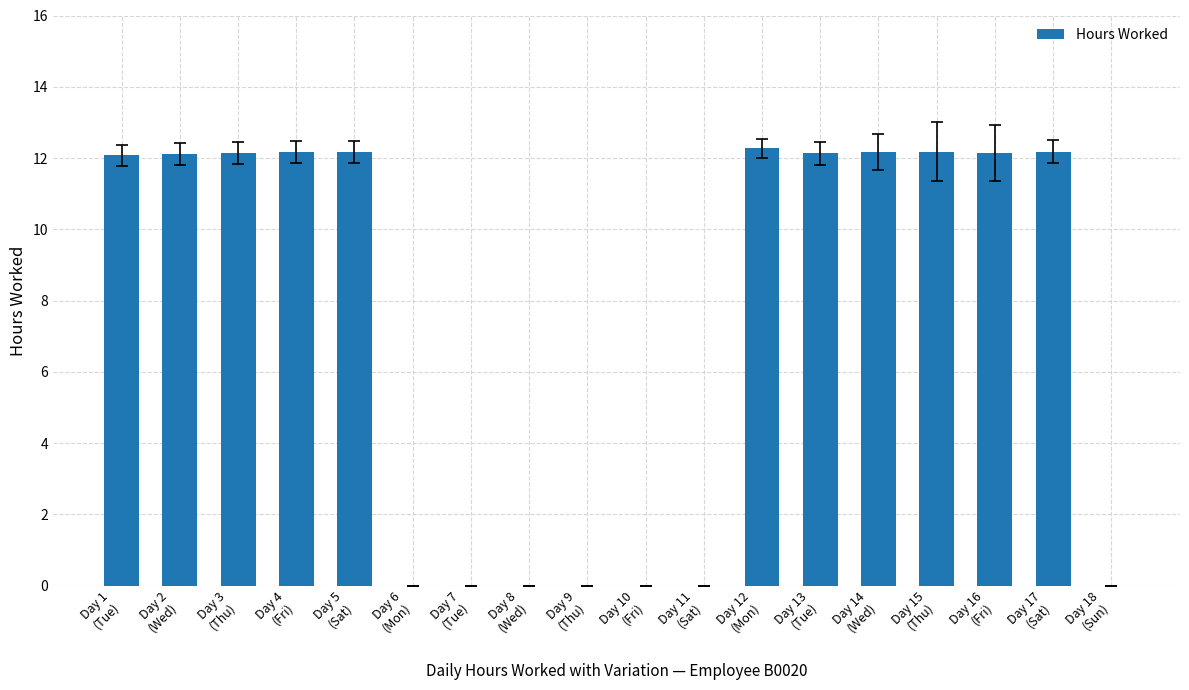

What is the sum of all values?

133.7